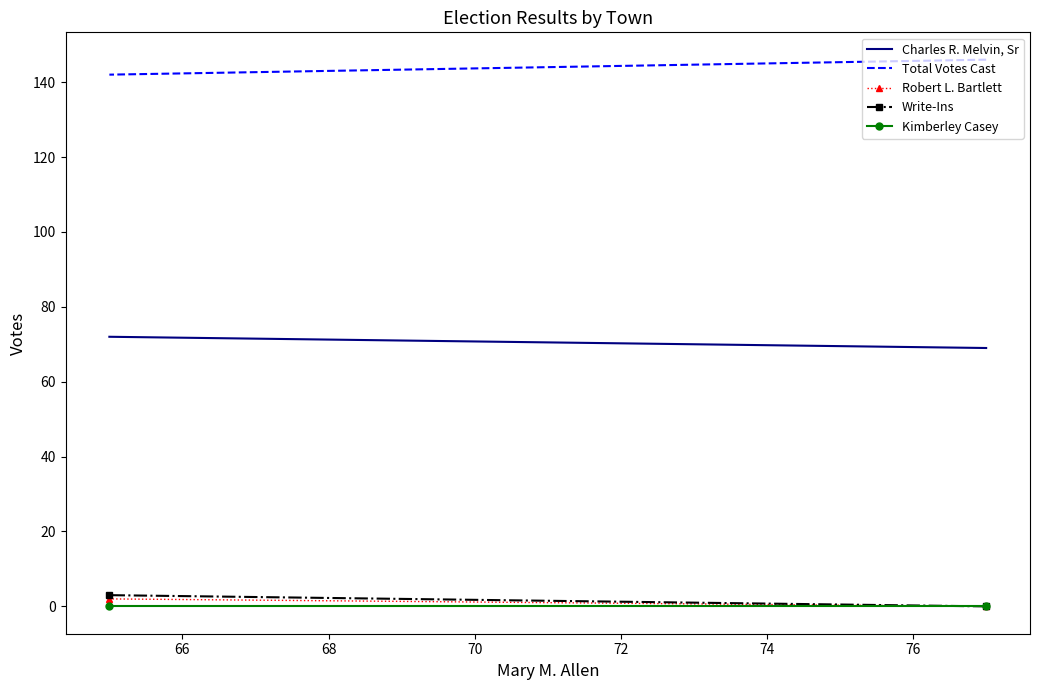

At how many categories does at least one series exceed 20?

2